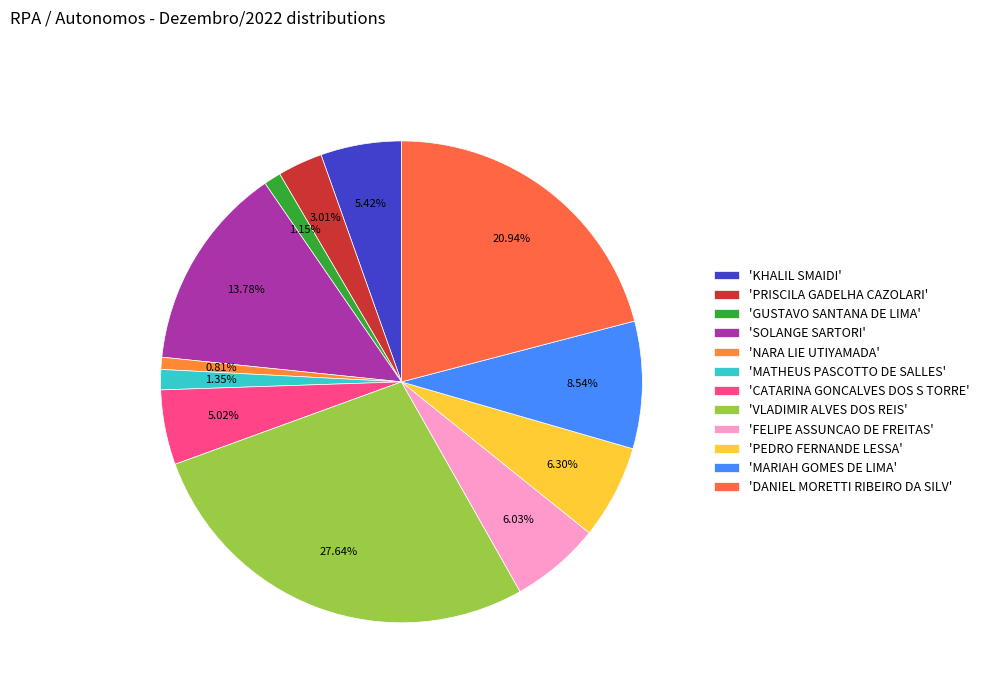

How many slices are in this pie chart?

12